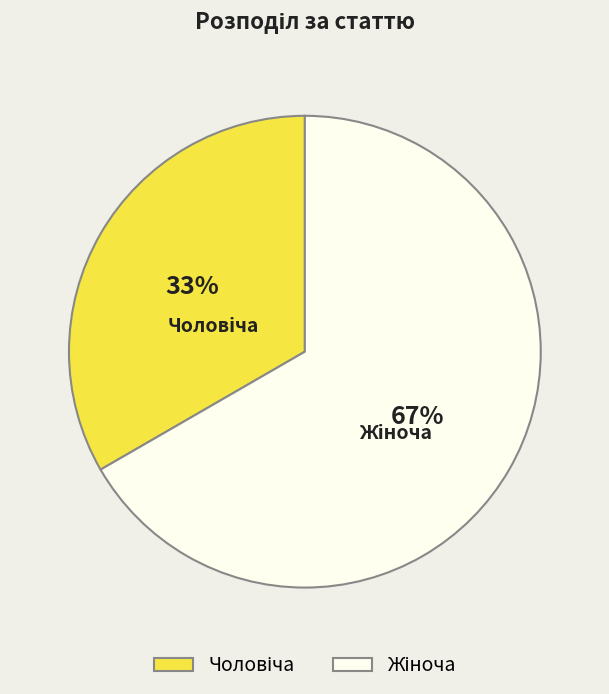

To the nearest percent, what is the average slice percentage?

50%